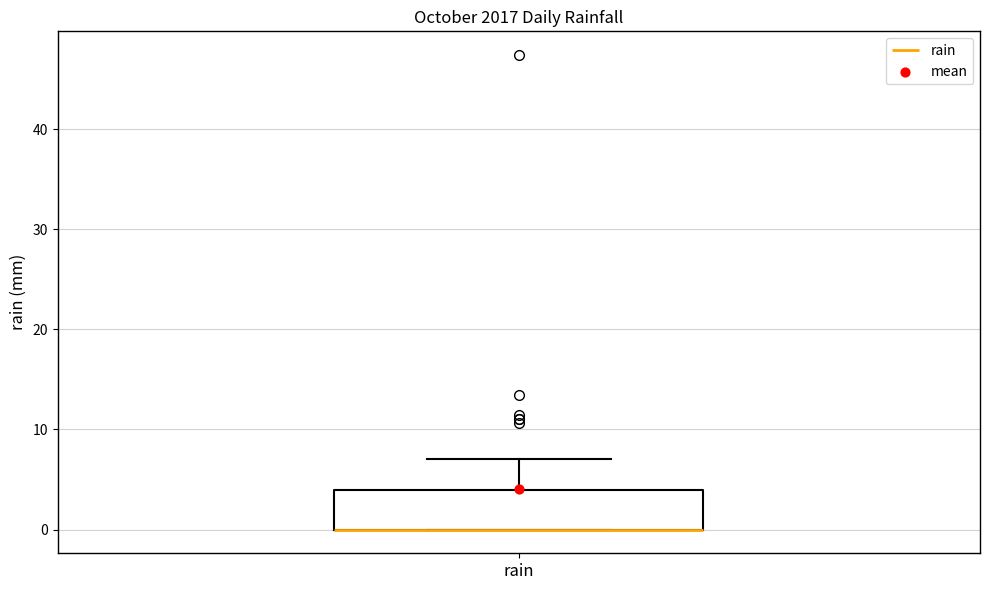

Read this box plot against the y-axis: the position of the median line, the range covered by the box, and the ends of both whiskers. The values are not printed on the chart, so give them approximately, as read against the axis.

median 0 (drawn on the box's lower edge), box 0 to 4, whiskers 0 to 7